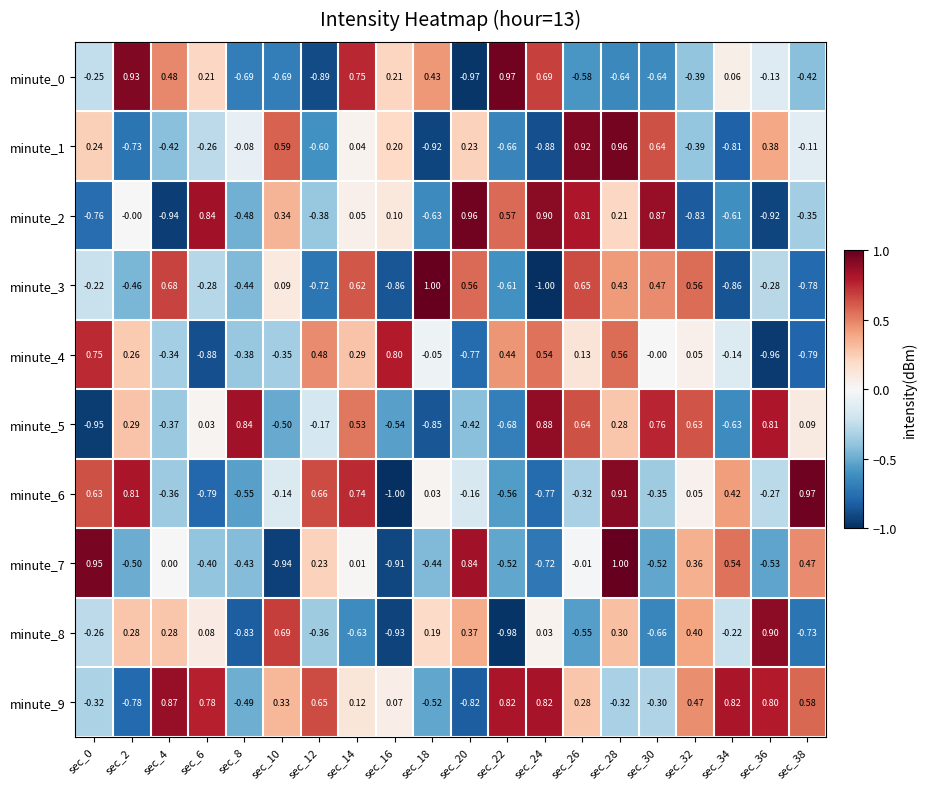

Count the number of data series in this chart.

10